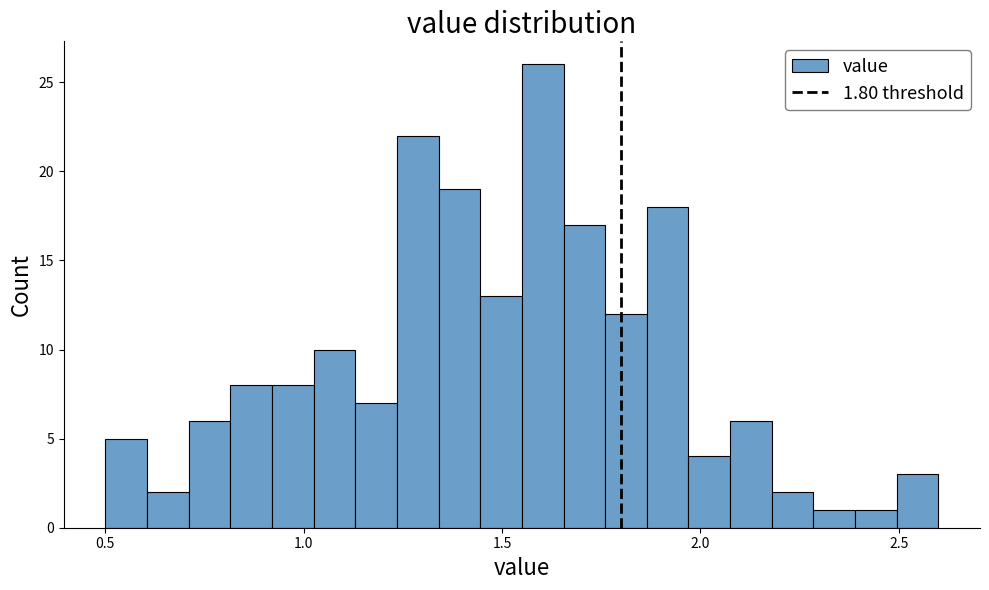

Read against the x-axis, roughly where is the centre of the tallest bar?

1.60